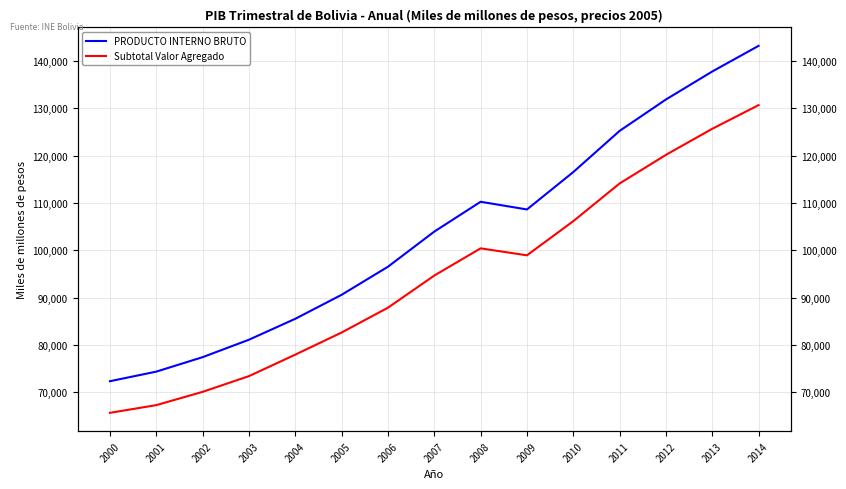

How many data points in Subtotal Valor Agregado are above 94661?

7